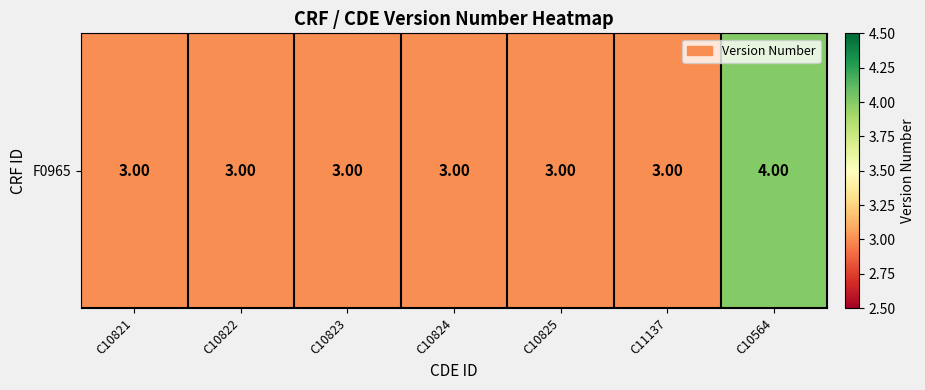

What is the greatest value displayed?

4